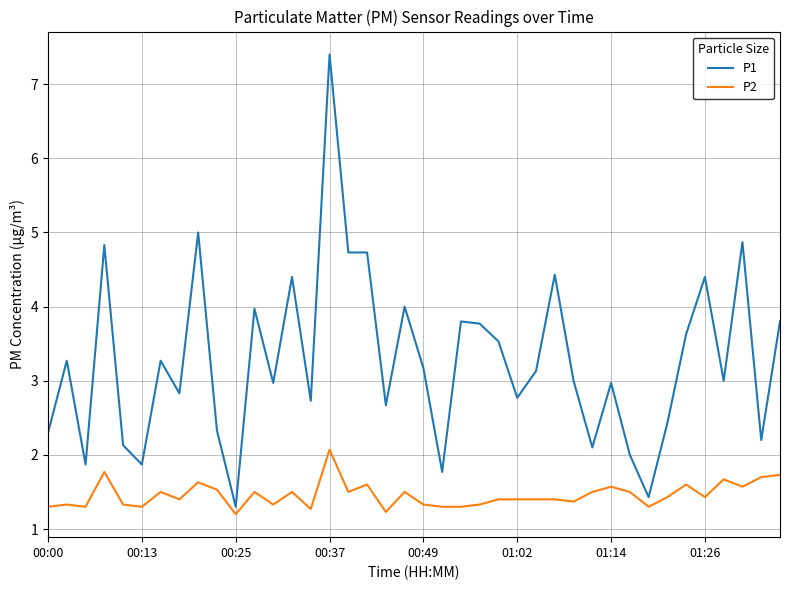

Which series has the largest total across all categories?

P1